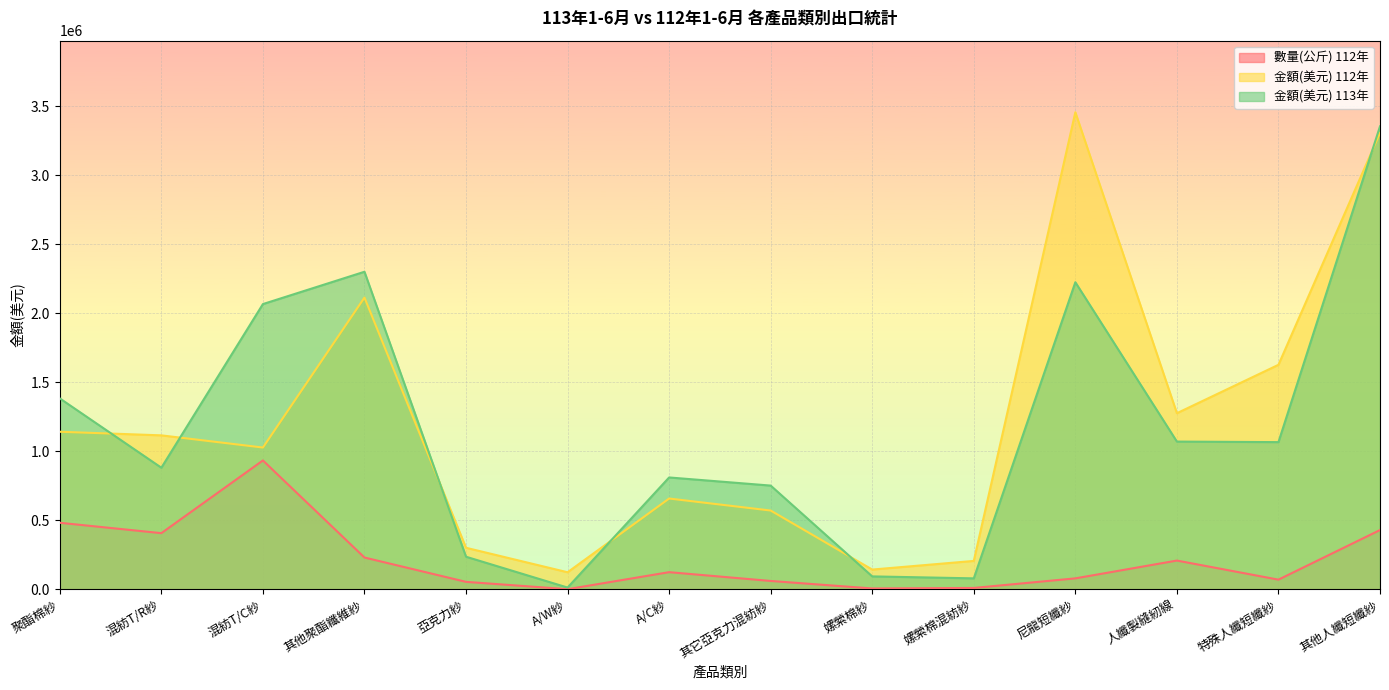

At which category does 數量(公斤) 112年 reach its first local valley?

混紡T/R紗